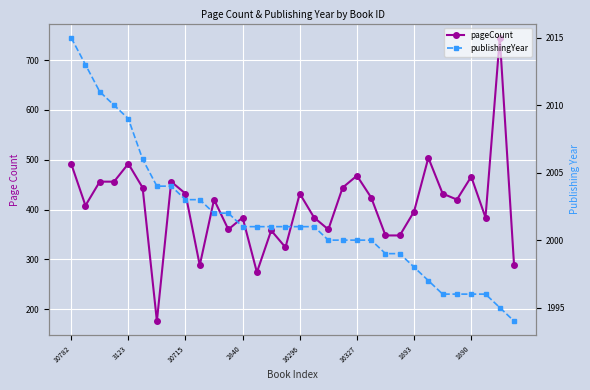

Is the value of publishingYear at 19 greater than the value of pageCount at 1890?

Yes